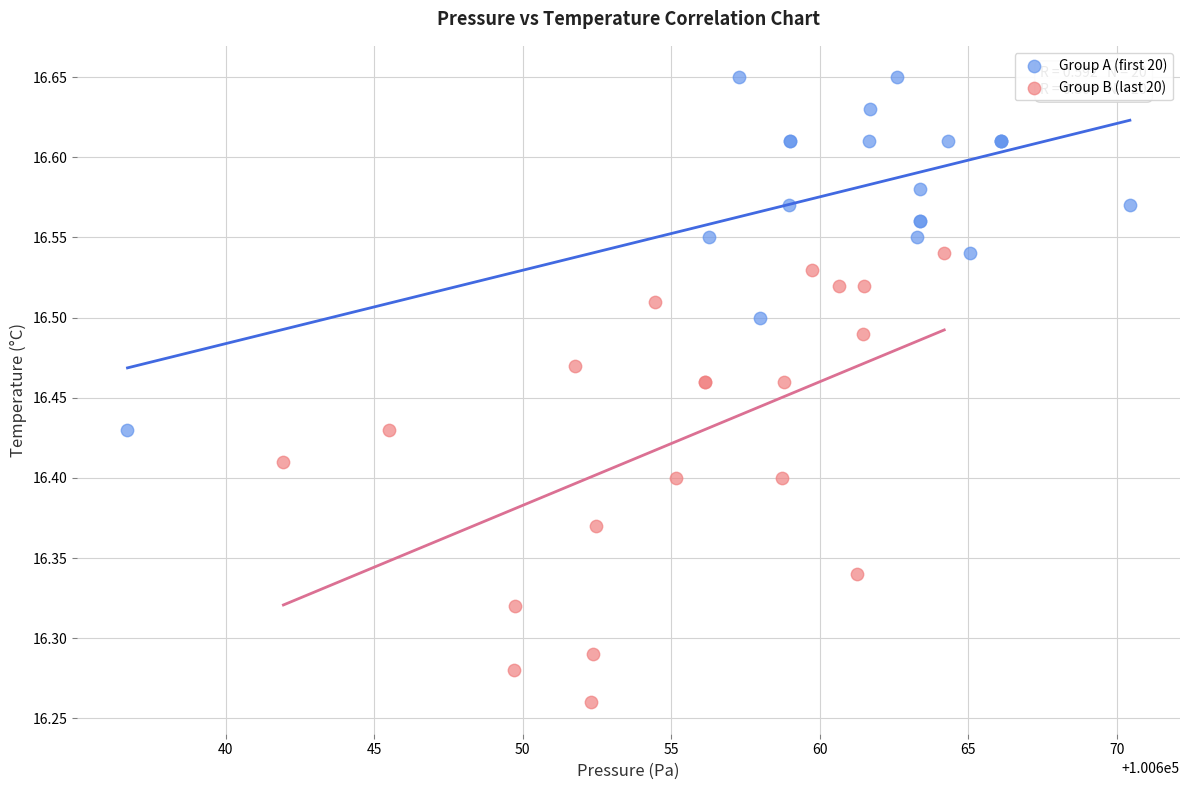

What are all the series names shown in the legend?

Group A (first 20), Group B (last 20)